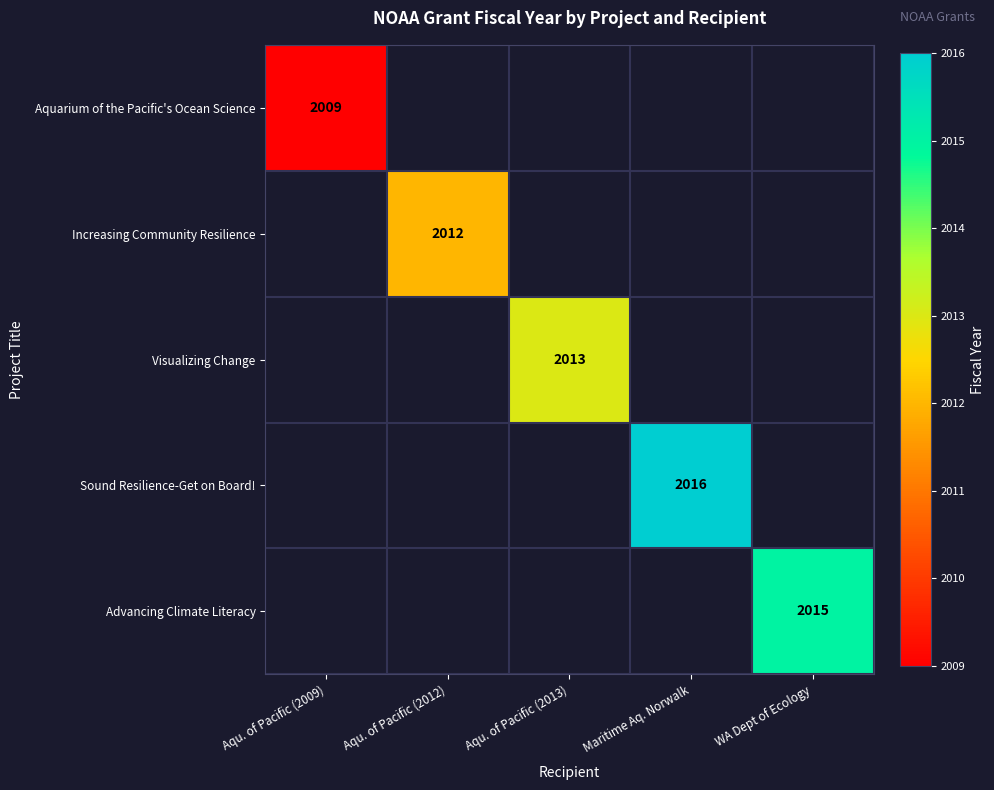

Is it true that Visualizing Change equals 3169 at Aqu. of Pacific (2013)?

False